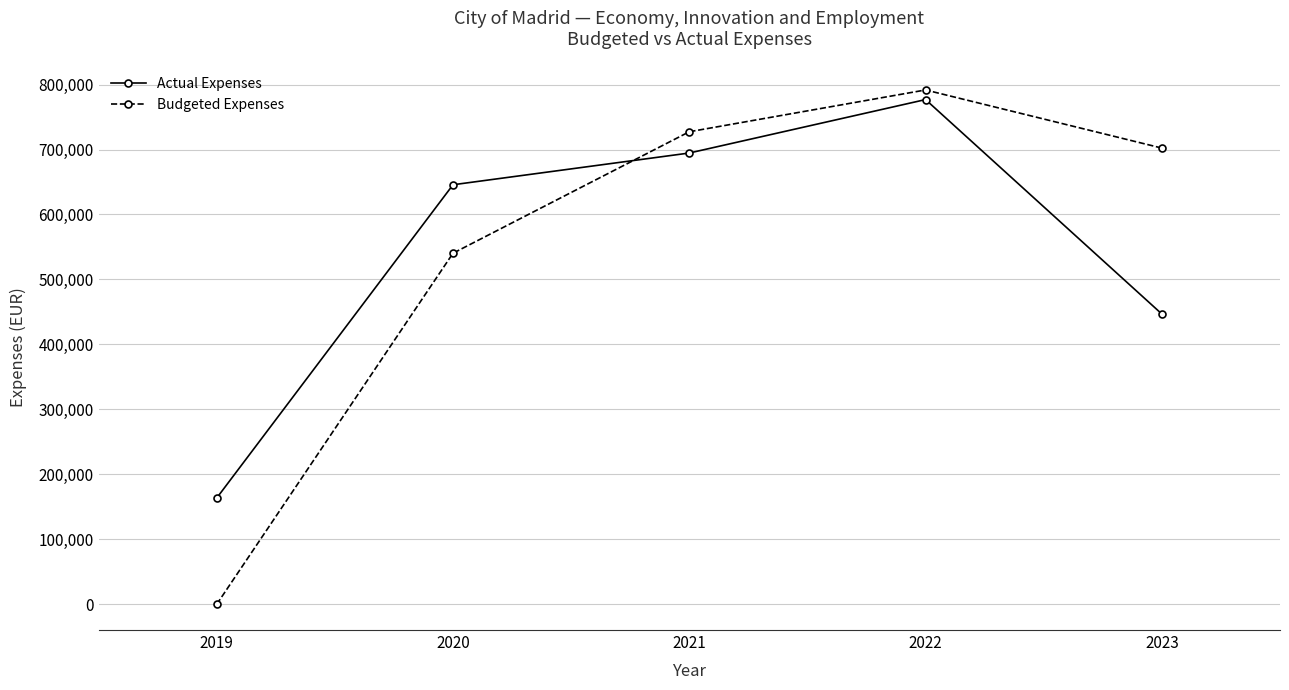

Is it true that Budgeted Expenses equals 381454.9 at 2023?

False